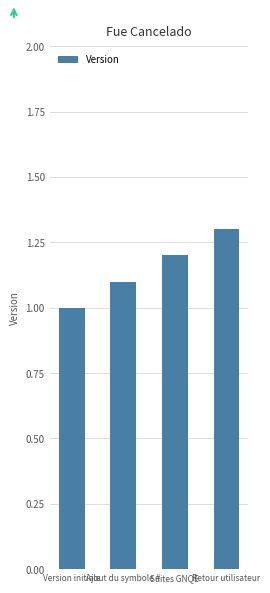

What is the maximum value shown in the chart?

1.3